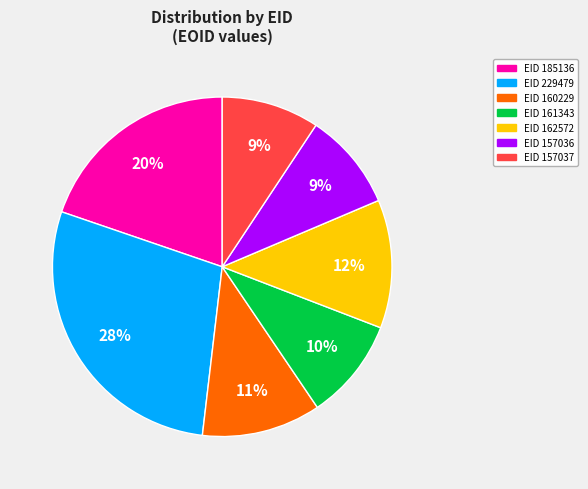

Is EID 157037 the majority of the pie?

No